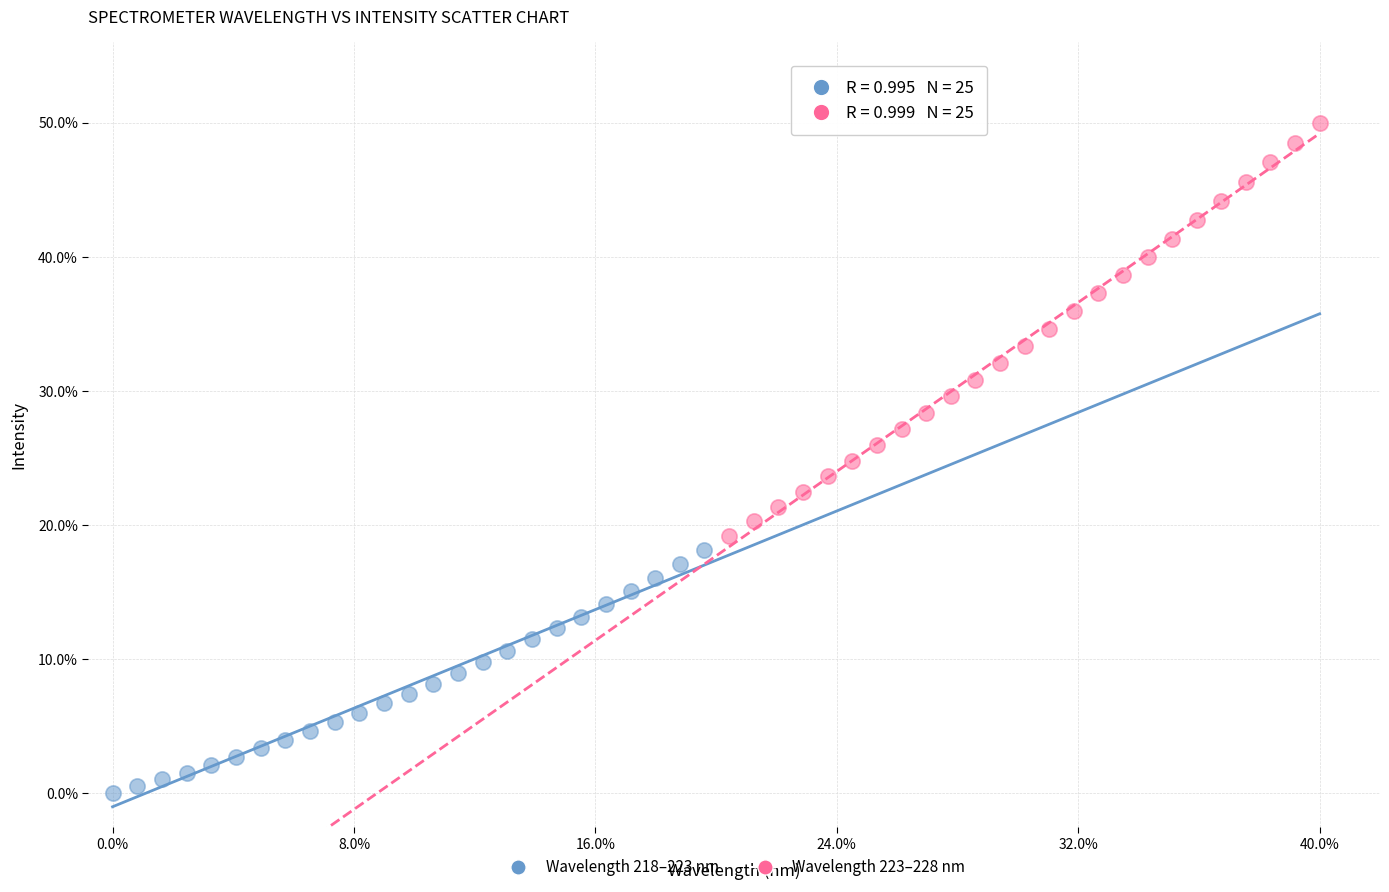

What are all the series names shown in the legend?

Wavelength 218–223 nm, Wavelength 223–228 nm